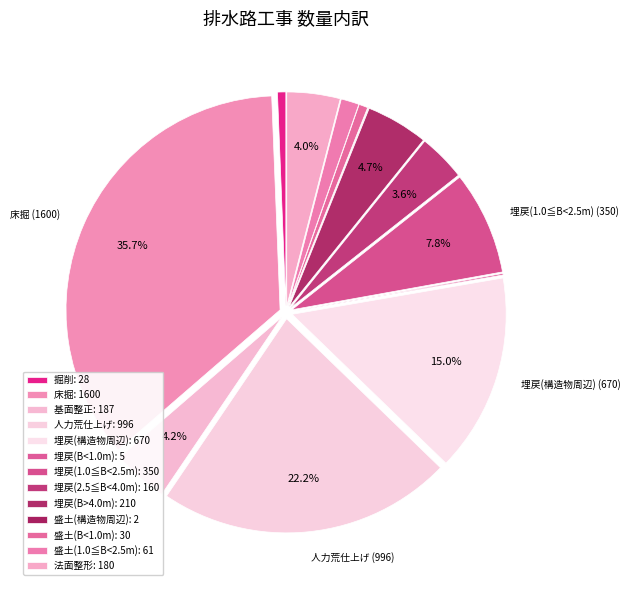

Count the number of slices in the pie.

13